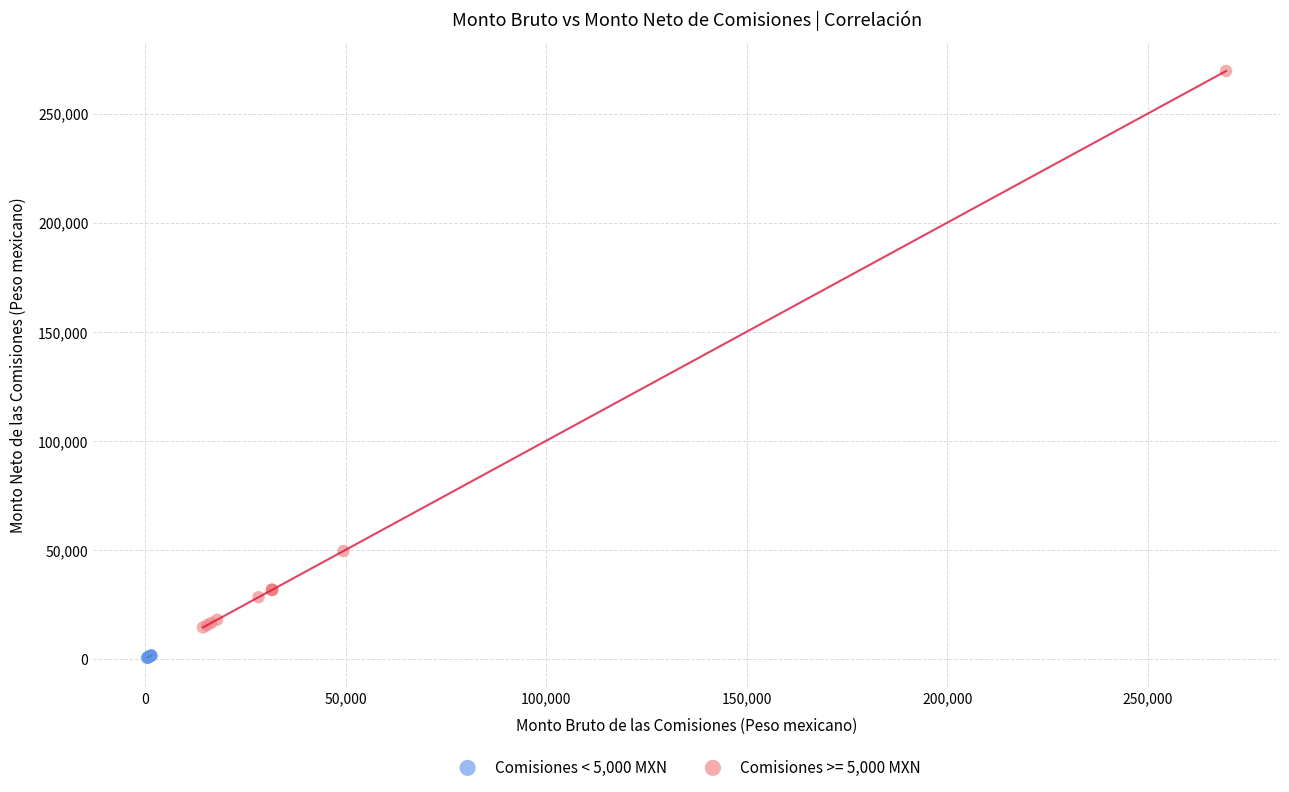

Which series has the widest spread of Y values?

Comisiones >= 5,000 MXN